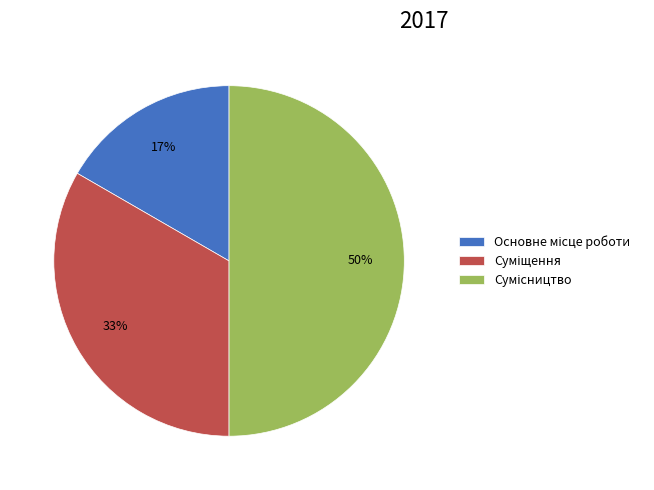

To the nearest percent, what is the average slice percentage?

33%